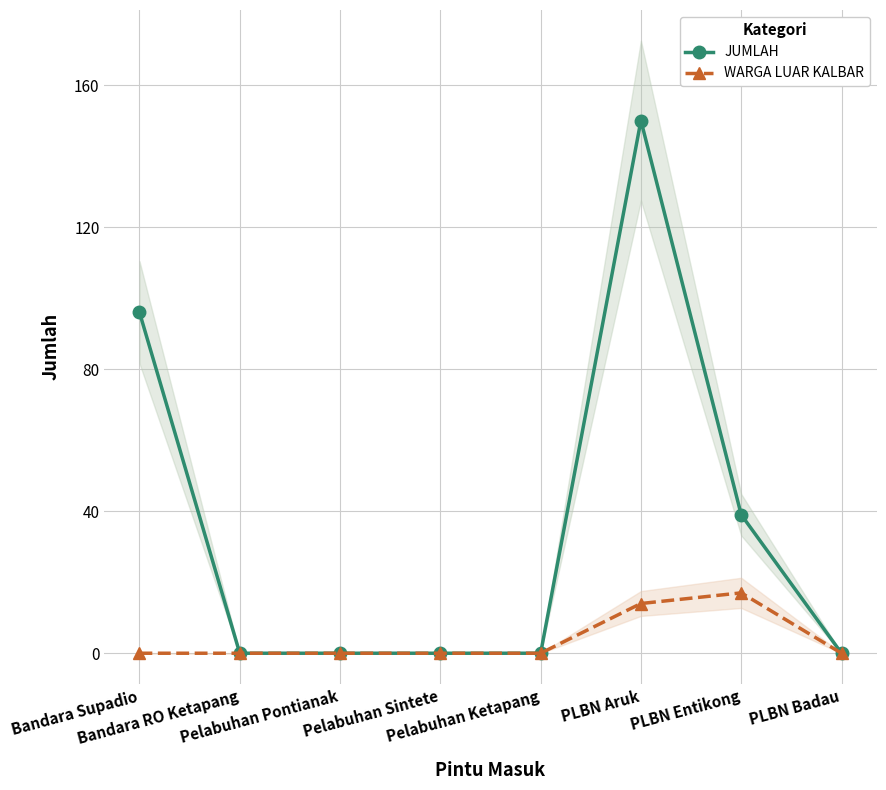

List the labels in order of WARGA LUAR KALBAR value, largest first.

PLBN Entikong, PLBN Aruk, Bandara Supadio, Bandara RO Ketapang, Pelabuhan Pontianak, Pelabuhan Sintete, Pelabuhan Ketapang, PLBN Badau